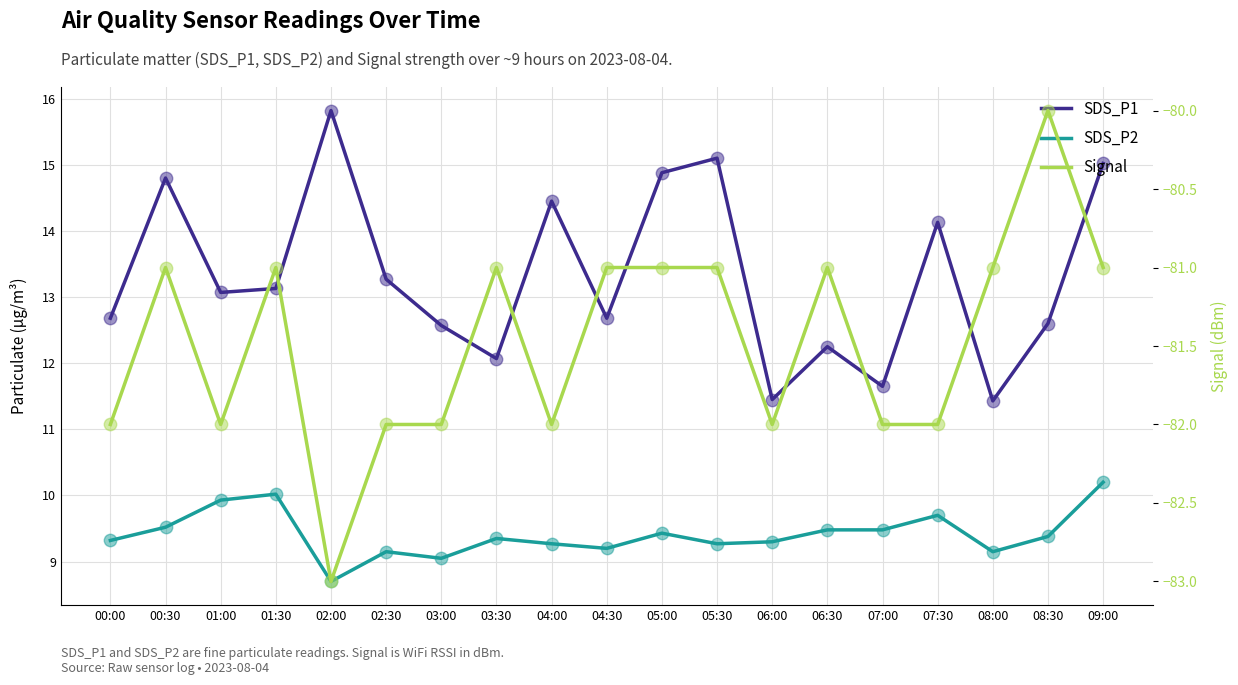

Which series has the widest spread of Y values?

SDS_P1